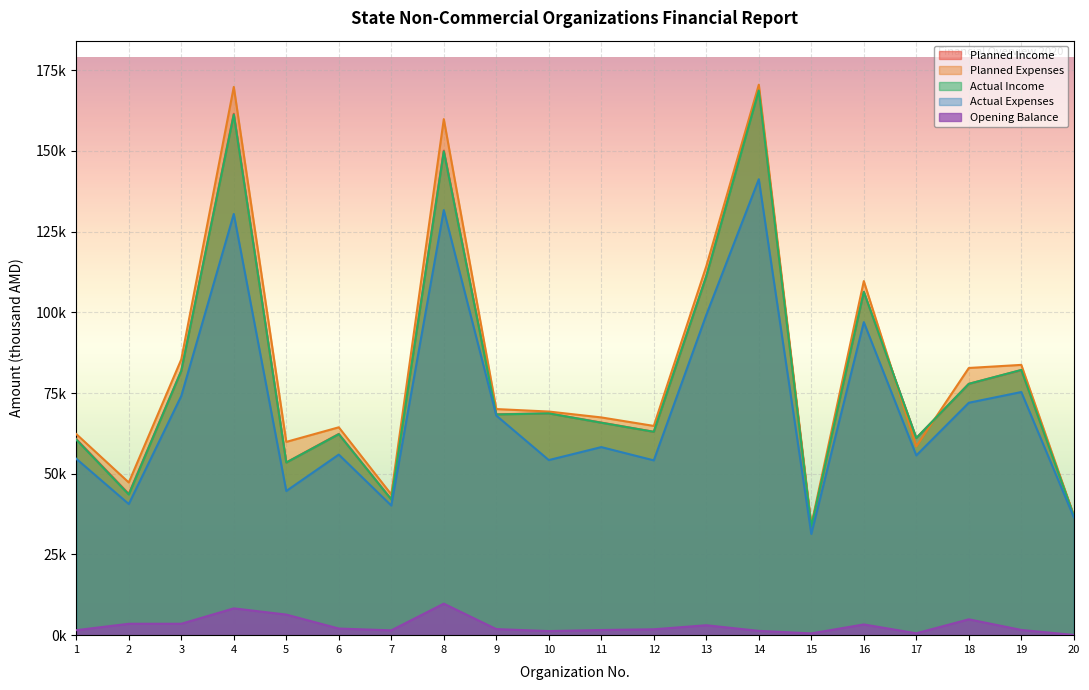

True or false: Planned Income and Opening Balance intersect in this chart.

False